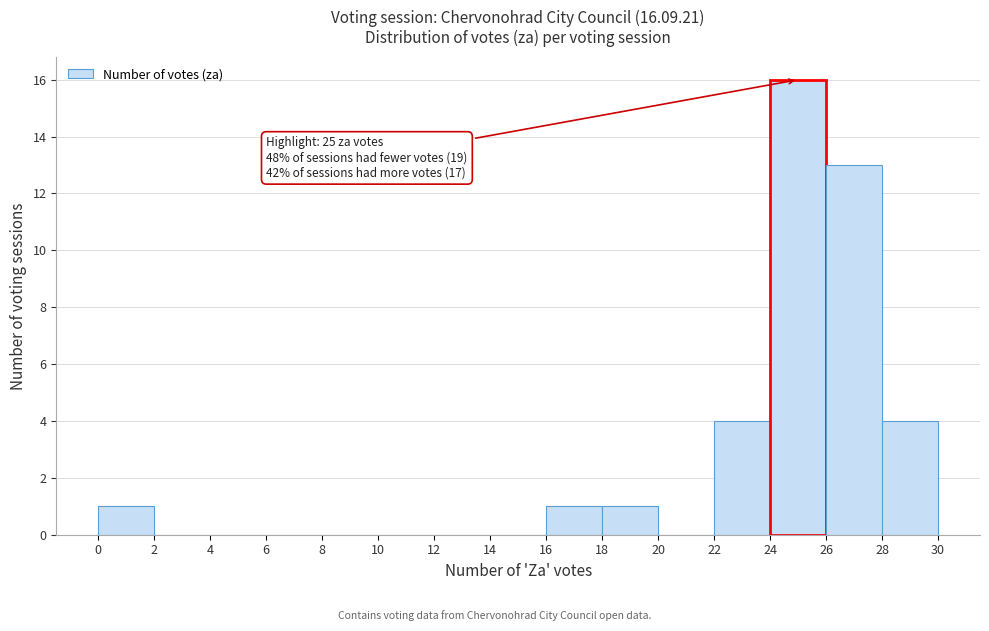

Which range on the x-axis has the tallest bar?

24 to 26